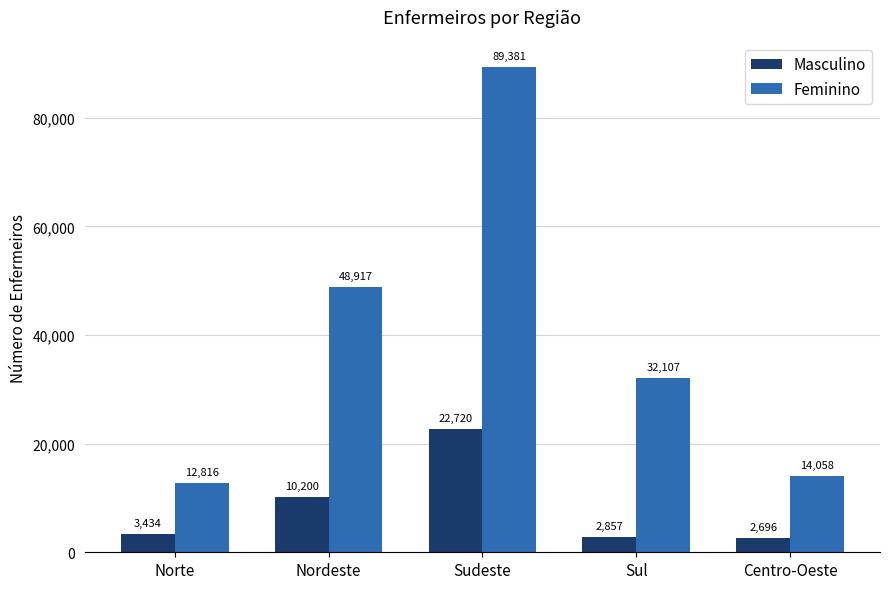

Where is Feminino nearest to the value 51098?

Nordeste